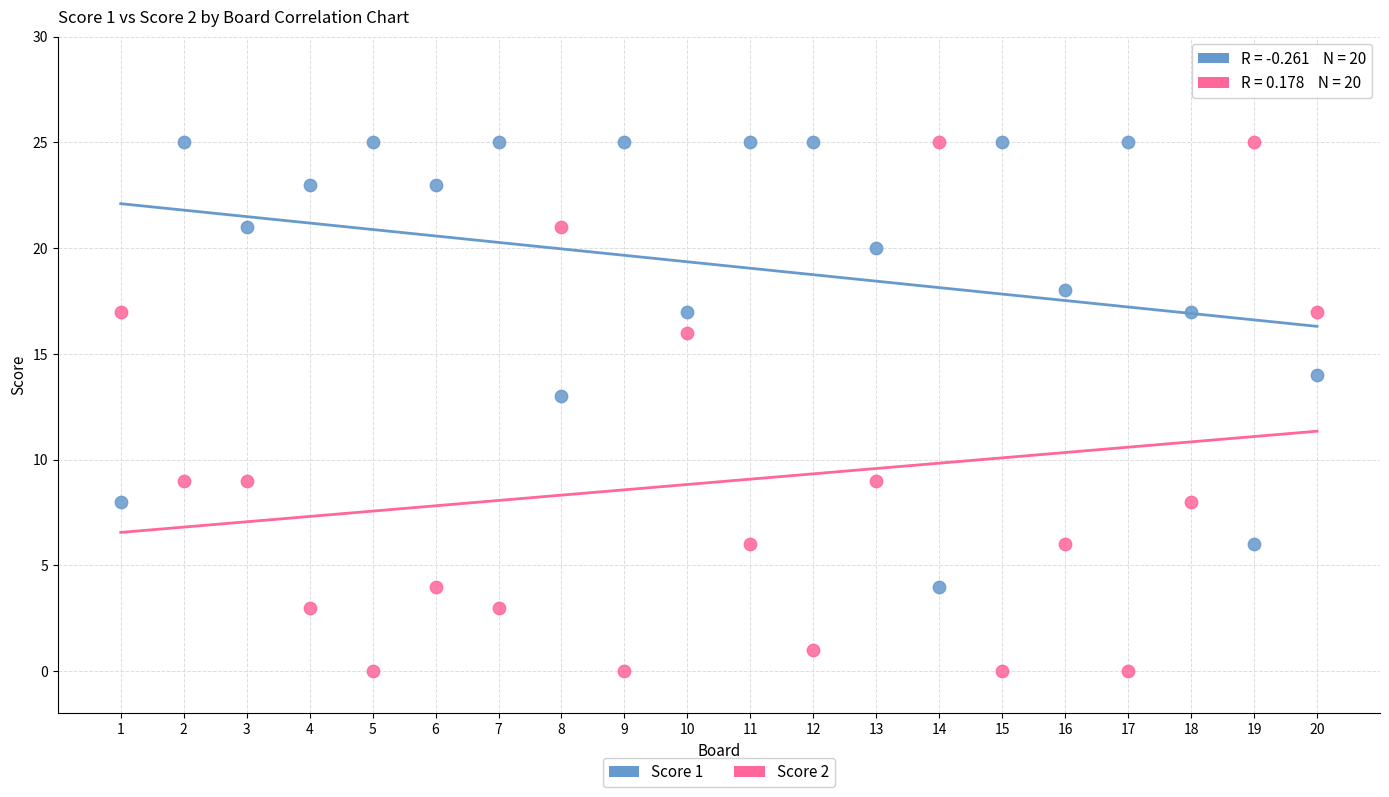

Which series contains the lowest Y value?

Score 2